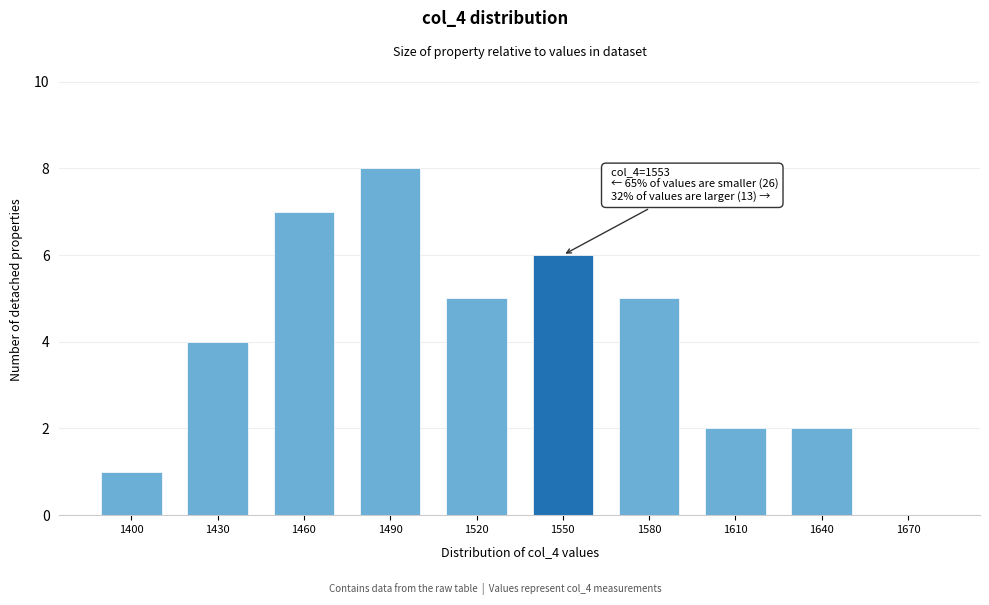

Reading right to left, what are all the values shown in this chart?

1670=0	1640=2	1610=2	1580=5	1550=6	1520=5	1490=8	1460=7	1430=4	1400=1